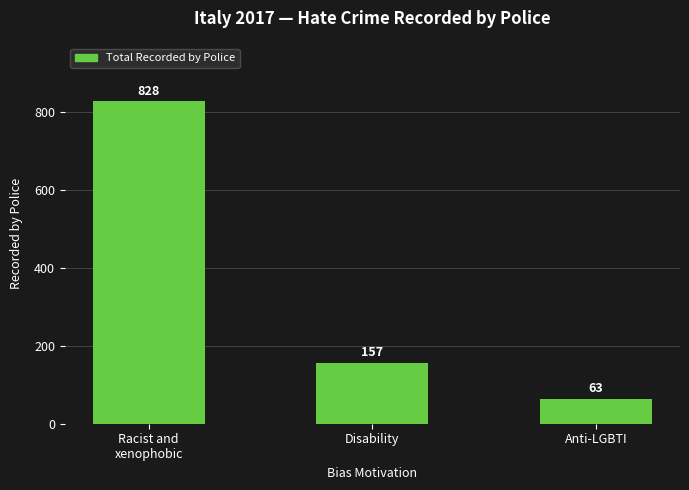

True or false: the data shows 828 at Racist and
xenophobic.

True